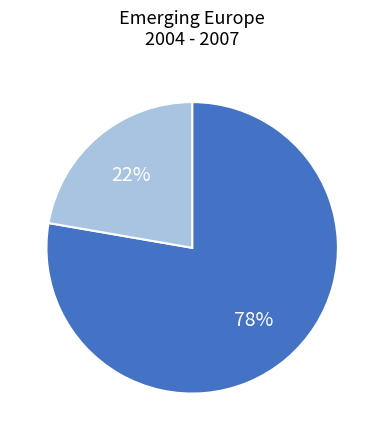

Does any single category account for the majority?

Yes